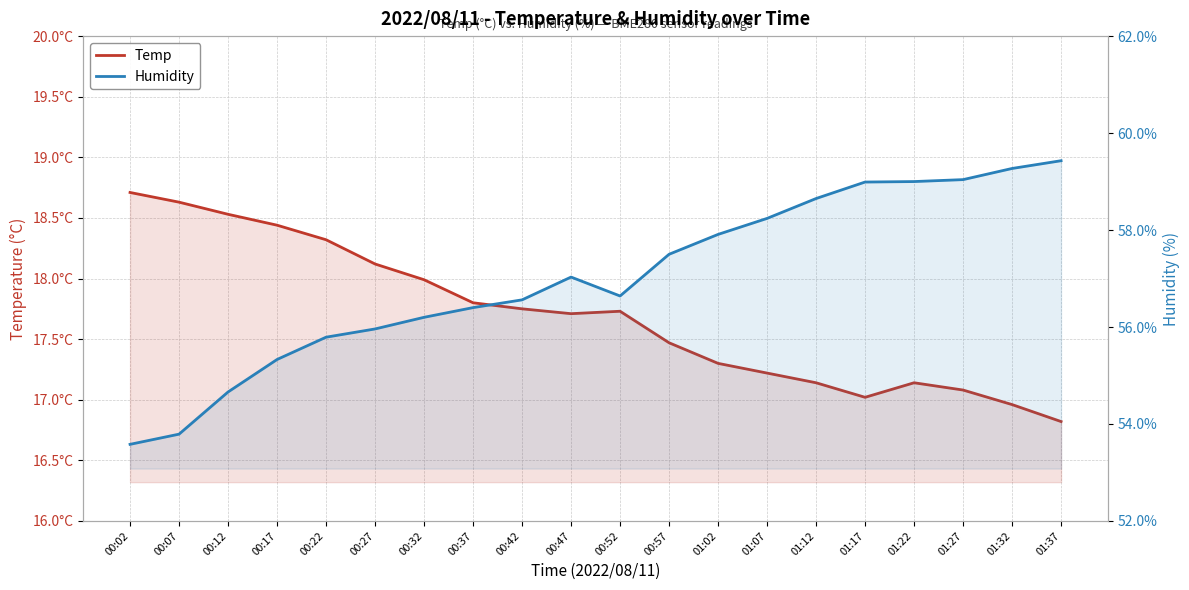

List the series in order of their peak value, lowest first.

Temp, Humidity